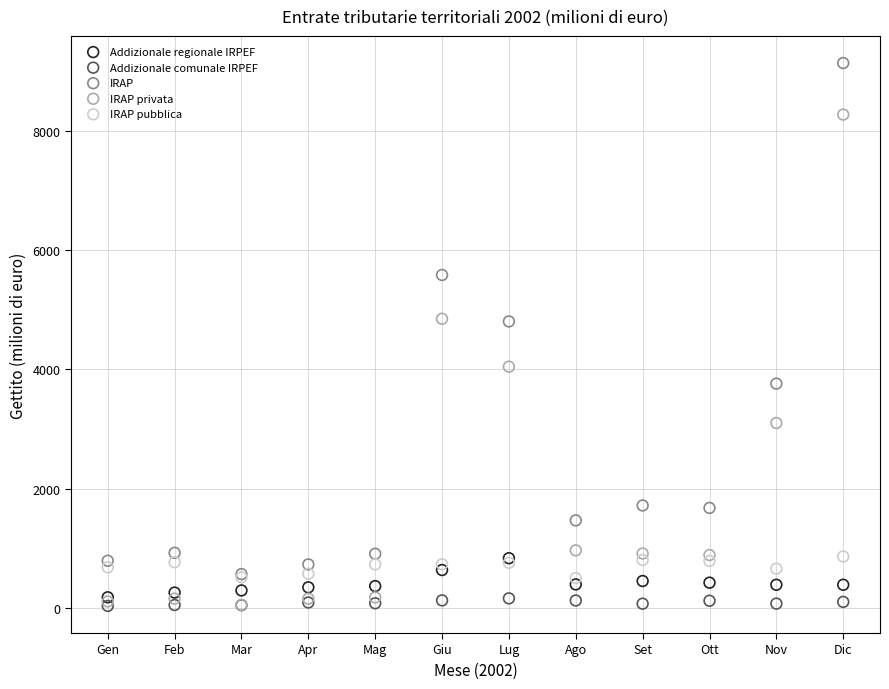

Which series reaches the maximum Y coordinate?

IRAP